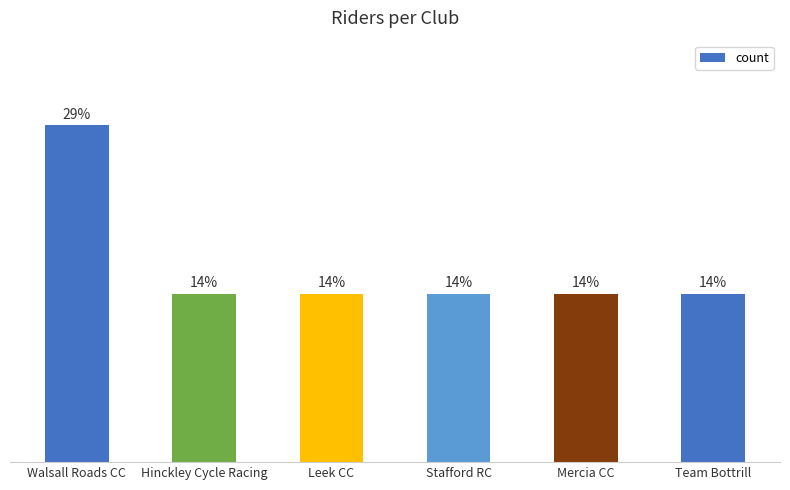

Does the chart contain any negative values?

No